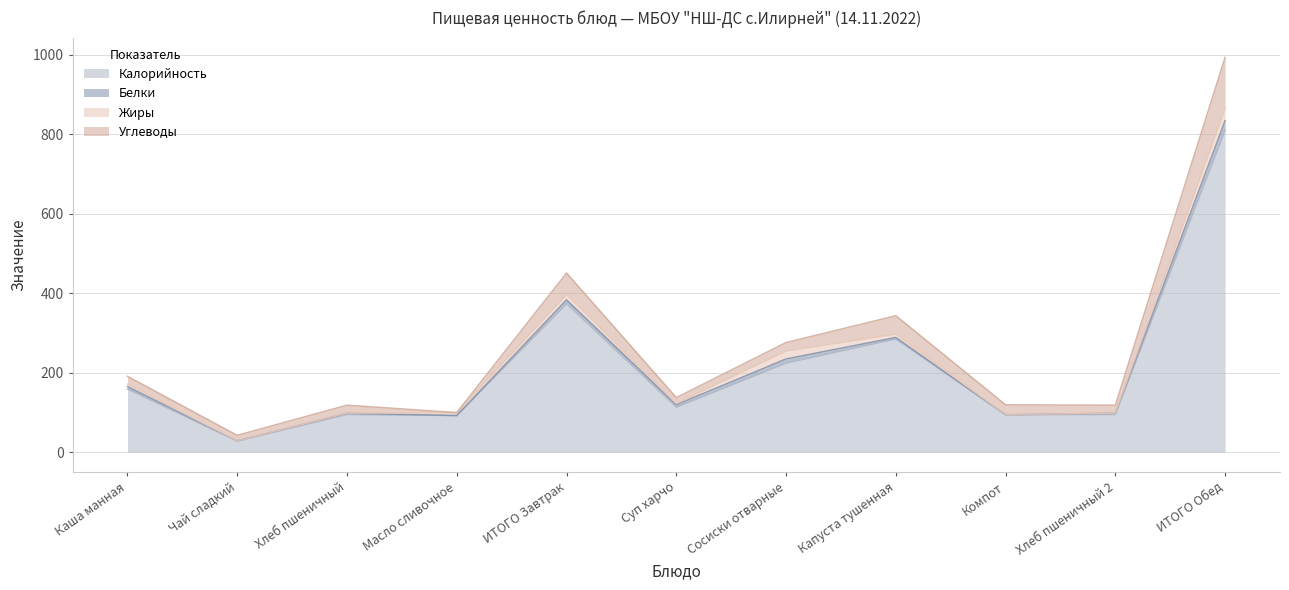

Reading left to right, list all the values displayed in this chart.

Калорийность: 158.6	28.0	94.7	92.0	373.3	113.0	224.0	284.7	94.0	94.7	810.4
Белки: 6.2	0.2	3.1	0.1	9.6	6.2	10.4	3.7	0.0	3.1	23.4
Жиры: 6.1	0.0	0.2	7.2	13.6	3.3	20.0	8.6	0.0	0.2	32.1
Углеводы: 19.7	14.0	20.1	0.1	53.9	14.7	21.2	46.0	25.0	20.1	127.0